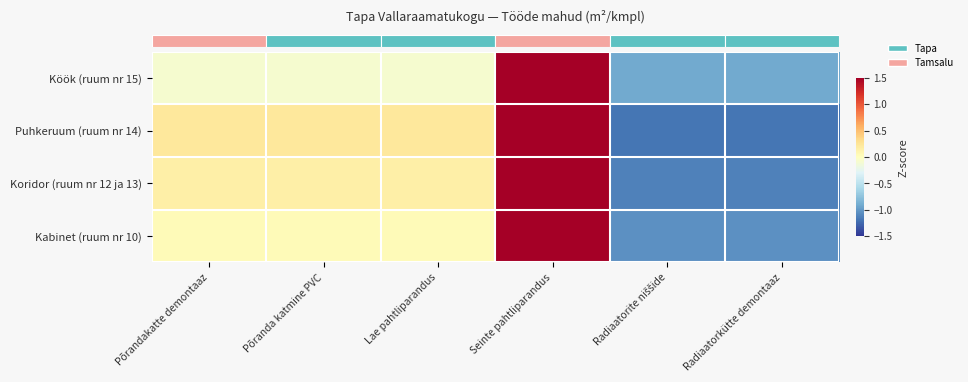

What is the total value across all series at Lae pahtliparandus?

0.3